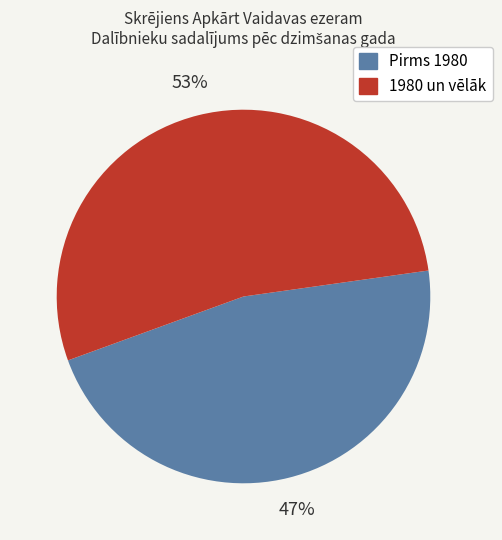

Is there a majority slice in this chart?

Yes